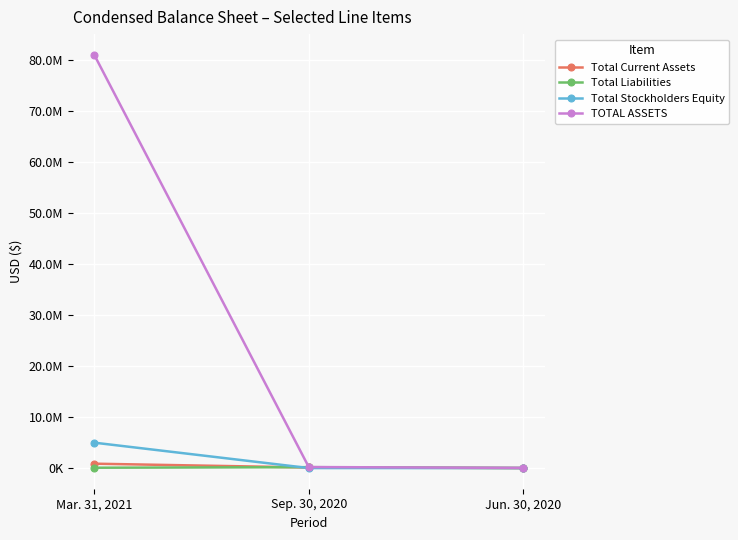

The Total Stockholders Equity series shows 38593 at Sep. 30, 2020. True or false?

False